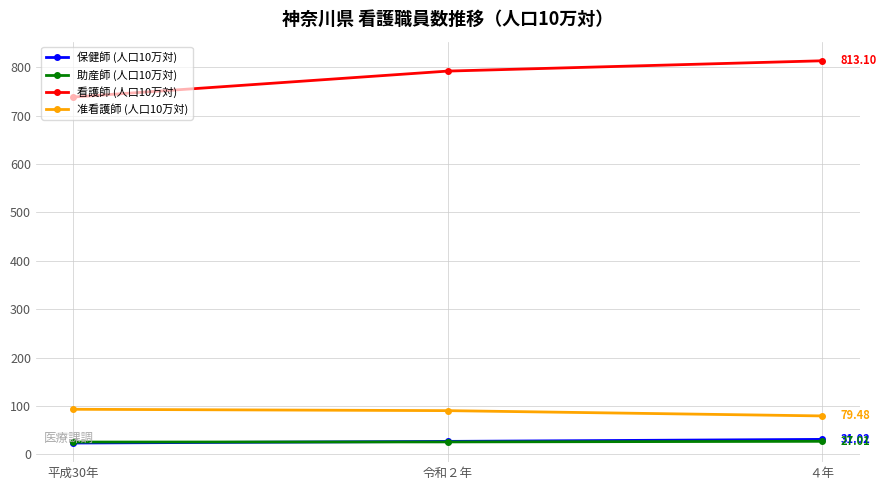

What is the spread (max minus min) of values at 平成30年?

714.7